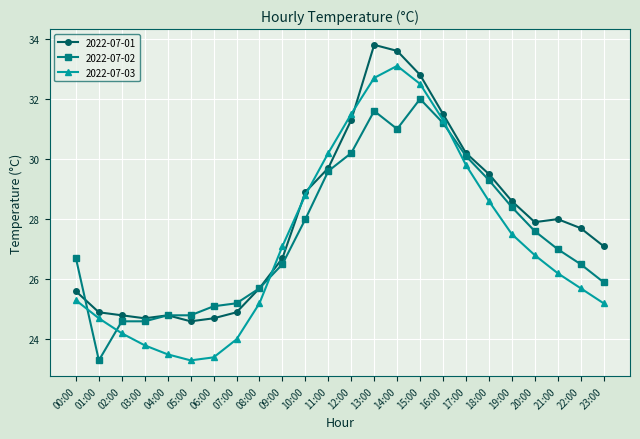

Where is 2022-07-03 nearest to the value 28?

19:00